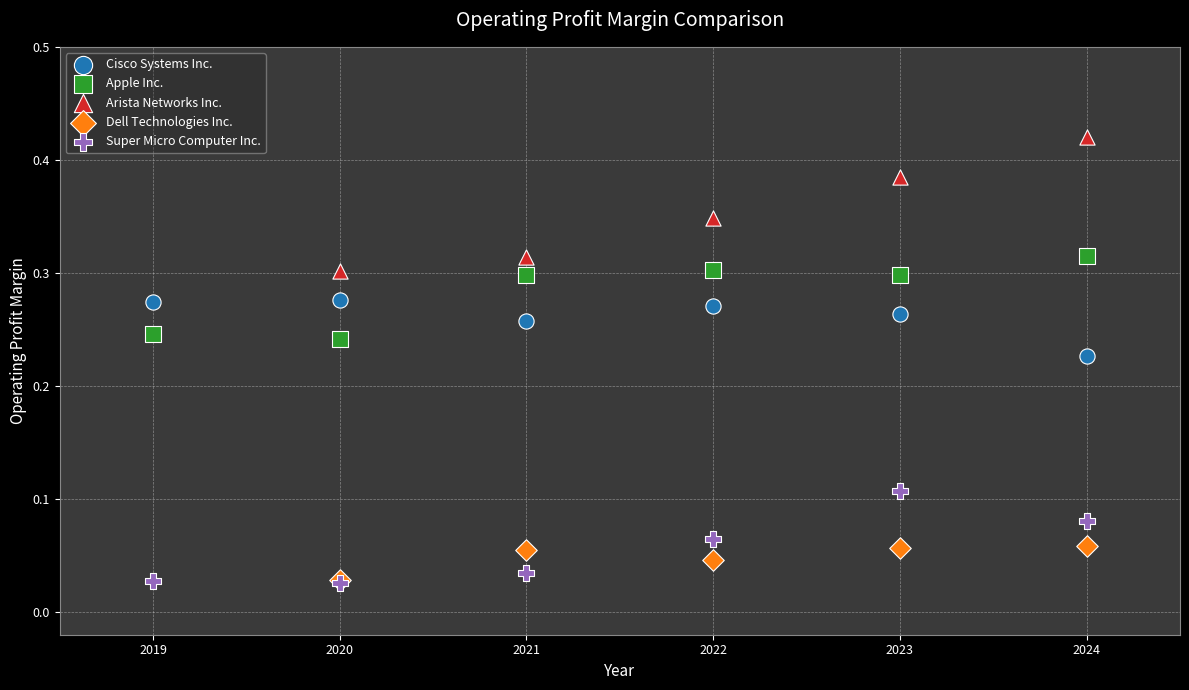

Which series has the widest spread of Y values?

Arista Networks Inc.